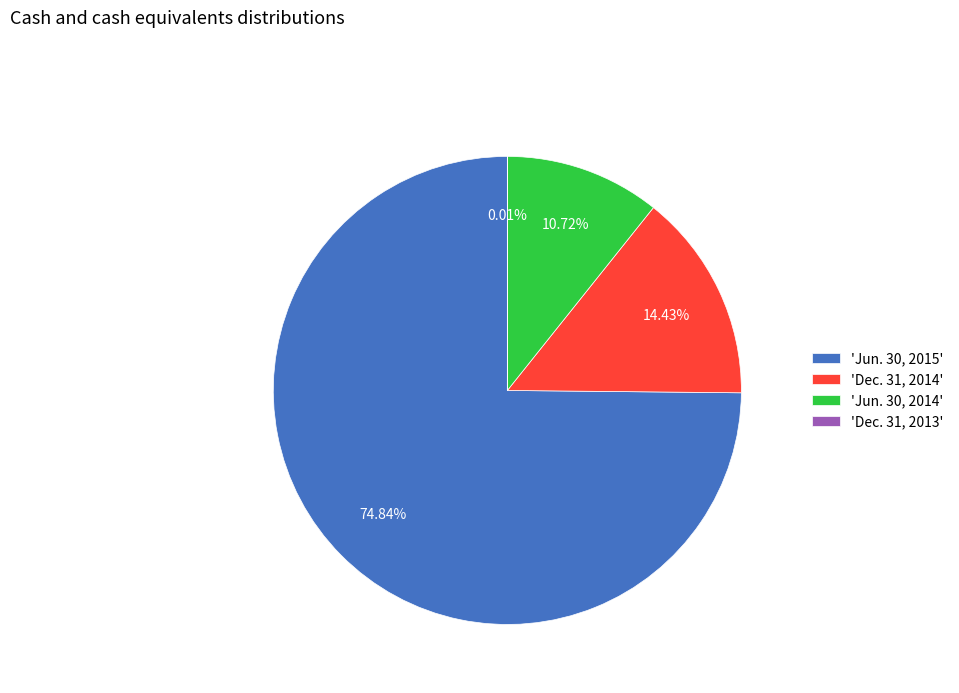

Approximately how many times larger is the value at 'Jun. 30, 2014' compared to 'Dec. 31, 2014'?

0.7